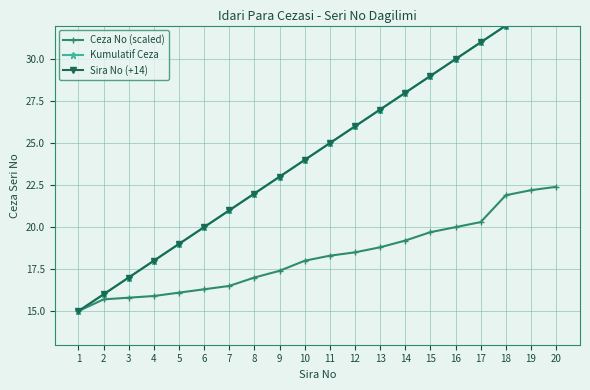

What is the value of the Ceza No (scaled) point at the 1st from the left?

15.0